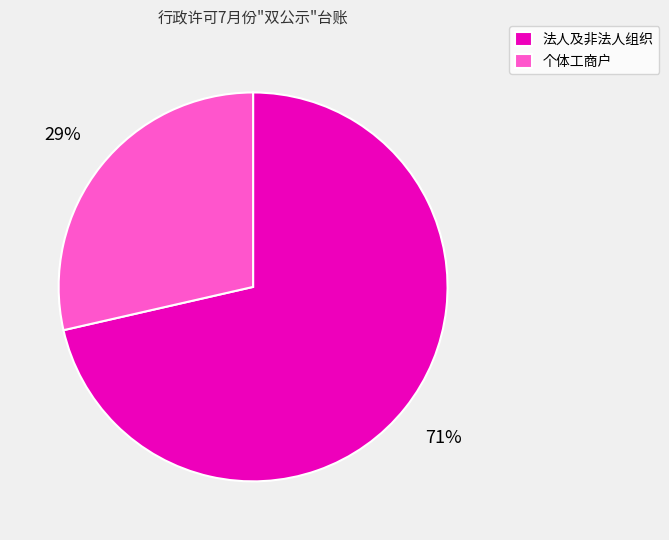

True or false: 个体工商户 accounts for 29% of the total.

True